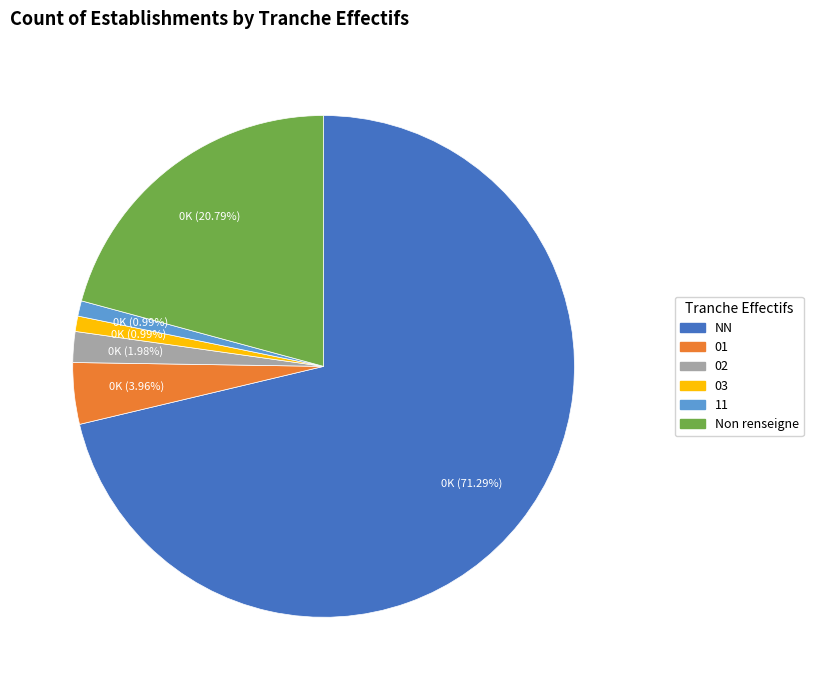

Count the number of slices in the pie.

6